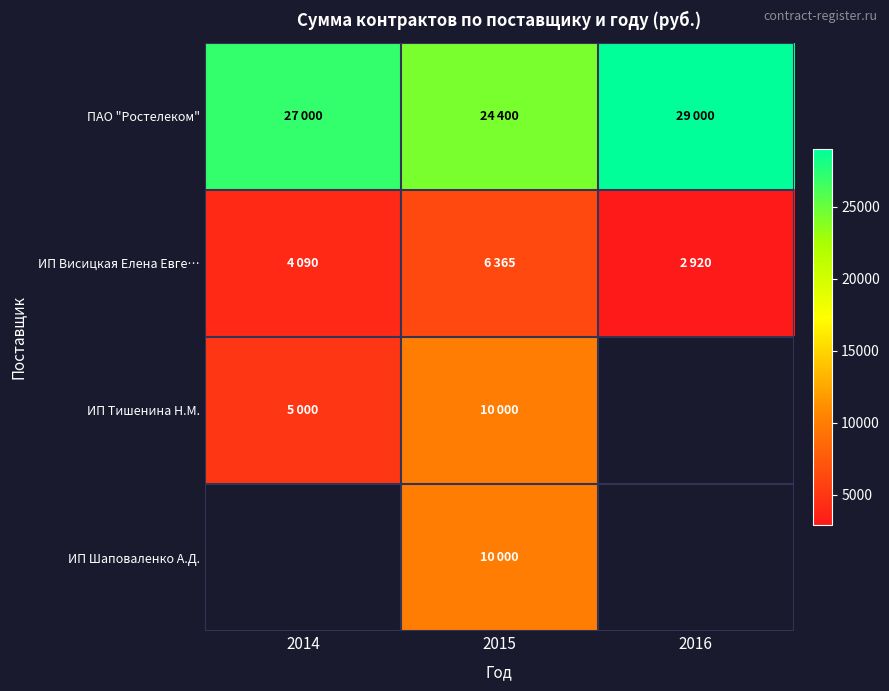

List the labels in order of ПАО "Ростелеком" value, smallest first.

2015, 2014, 2016